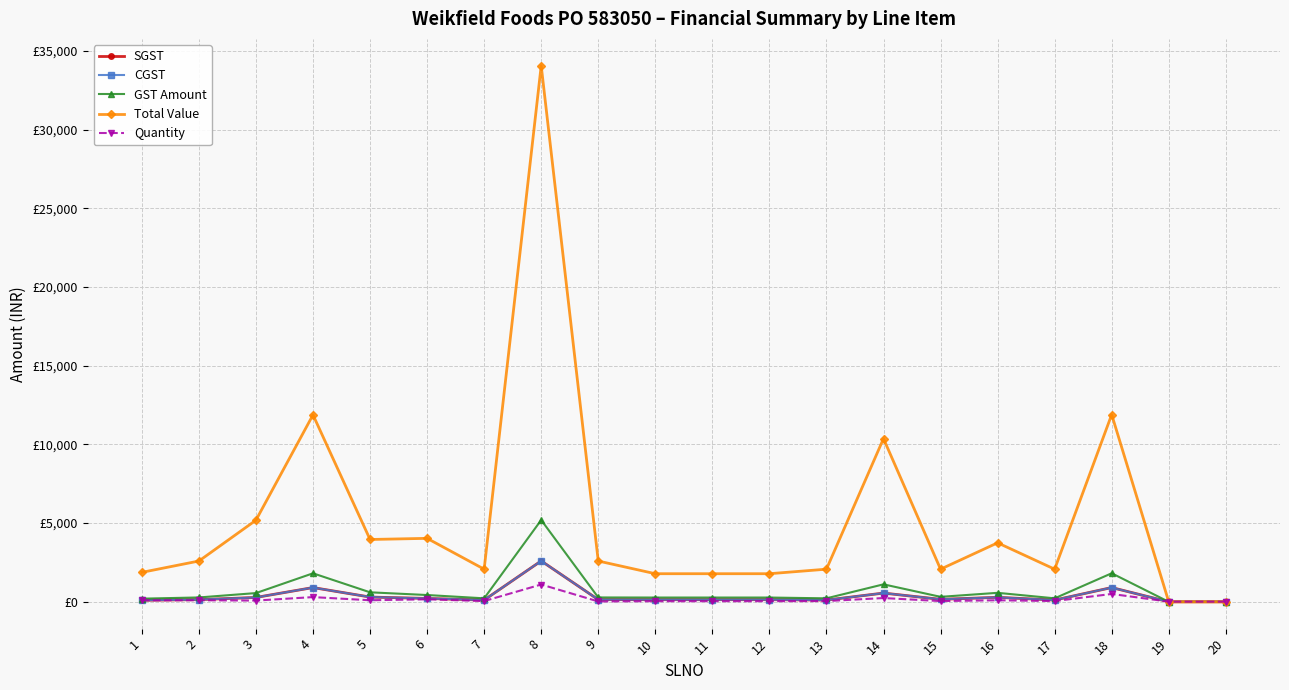

Does the chart have visible grid lines?

Yes